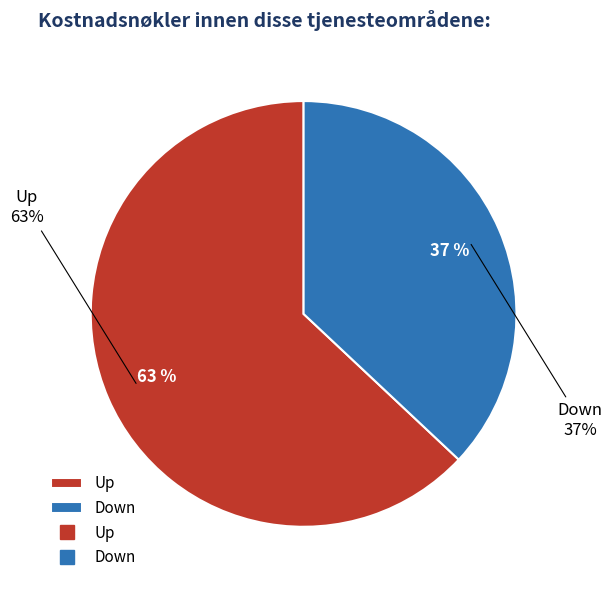

Which category has the smallest portion of the pie?

Down